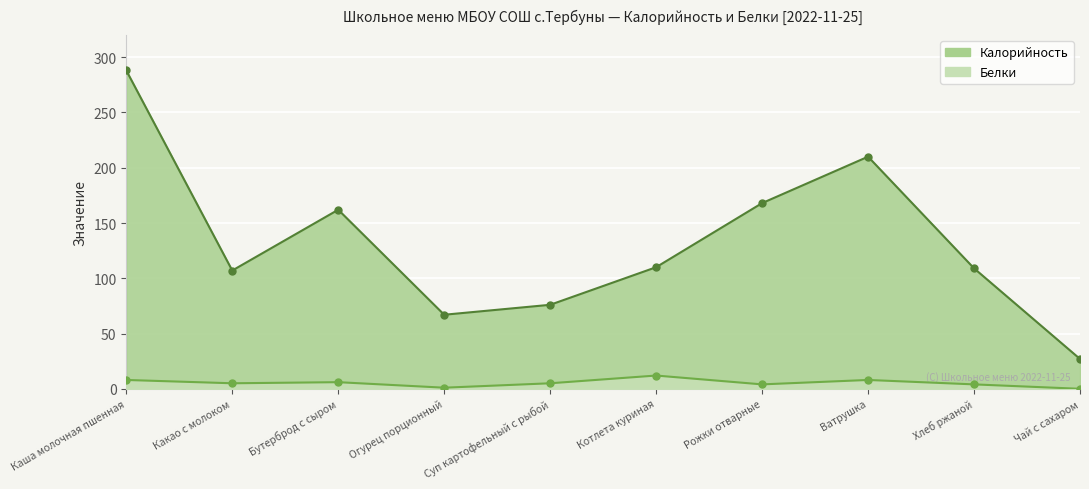

At which label is Калорийность closest to 157?

Бутерброд с сыром